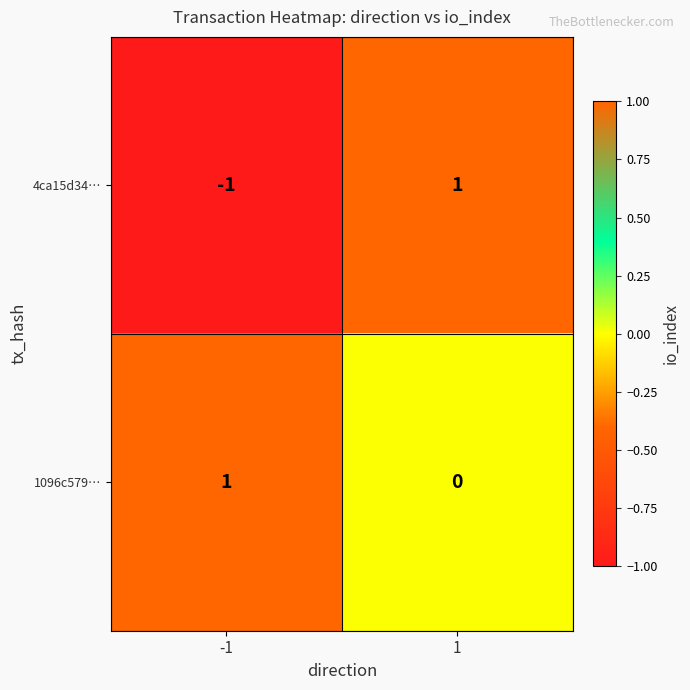

Is the value of 1096c579… at -1 greater than the value of 4ca15d34… at -1?

Yes